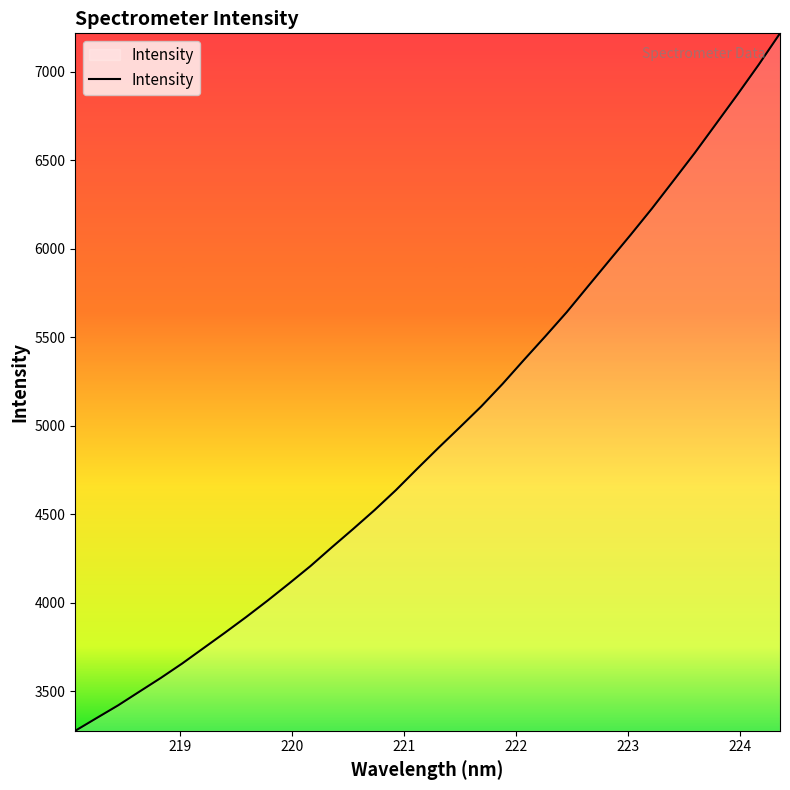

What is the difference between the second highest and second lowest values?

3690.4